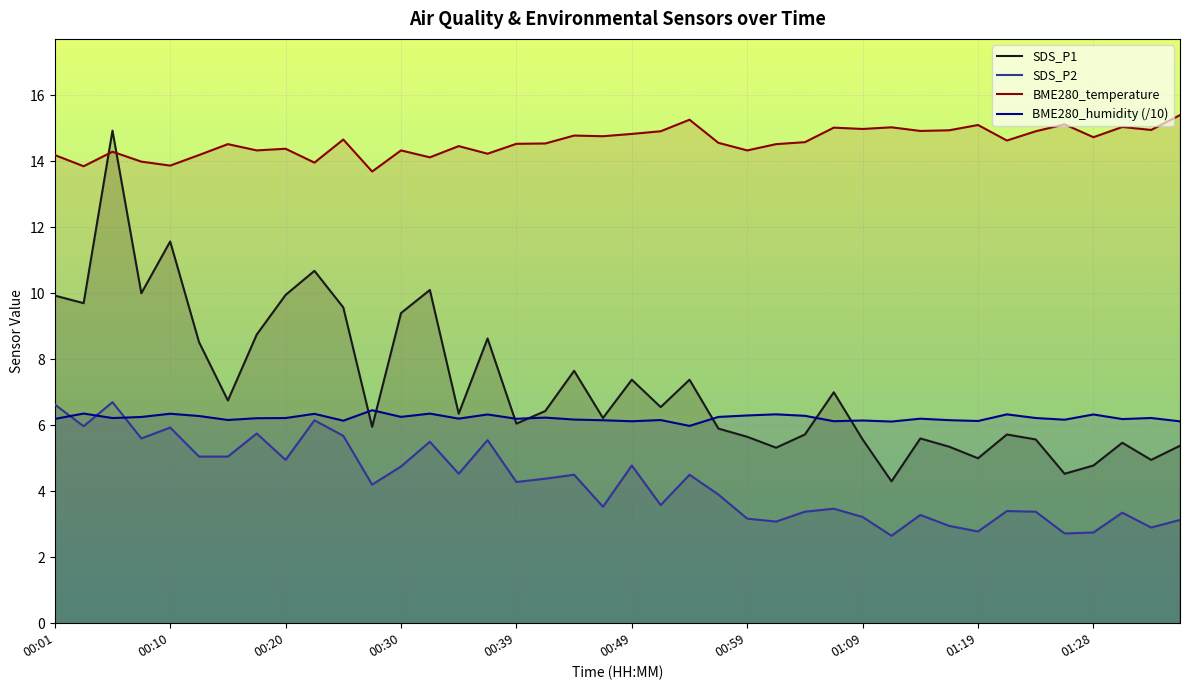

Reading left to right, list all the values displayed in this chart.

SDS_P1: 9.9	9.7	14.9	10.0	11.6	8.5	6.8	8.8	9.9	10.7	9.6	6.0	9.4	10.1	6.3	8.6	6.0	6.4	7.7	6.2	7.4	6.5	7.4	5.9	5.7	5.3	5.7	7.0	5.6	4.3	5.6	5.3	5.0	5.7	5.6	4.5	4.8	5.5	5.0	5.4
SDS_P2: 6.6	6.0	6.7	5.6	5.9	5.0	5.0	5.8	5.0	6.2	5.7	4.2	4.8	5.5	4.5	5.5	4.3	4.4	4.5	3.5	4.8	3.6	4.5	3.9	3.2	3.1	3.4	3.5	3.2	2.6	3.3	3.0	2.8	3.4	3.4	2.7	2.8	3.4	2.9	3.1
BME280_temperature: 14.2	13.8	14.3	14.0	13.9	14.2	14.5	14.3	14.4	14.0	14.7	13.7	14.3	14.1	14.5	14.2	14.5	14.5	14.8	14.8	14.8	14.9	15.3	14.6	14.3	14.5	14.6	15.0	15.0	15.0	14.9	14.9	15.1	14.6	14.9	15.1	14.7	15.0	14.9	15.4
BME280_humidity (/10): 6.2	6.4	6.2	6.3	6.3	6.3	6.2	6.2	6.2	6.3	6.1	6.5	6.3	6.4	6.2	6.3	6.2	6.2	6.2	6.2	6.1	6.2	6.0	6.3	6.3	6.3	6.3	6.1	6.1	6.1	6.2	6.2	6.1	6.3	6.2	6.2	6.3	6.2	6.2	6.1